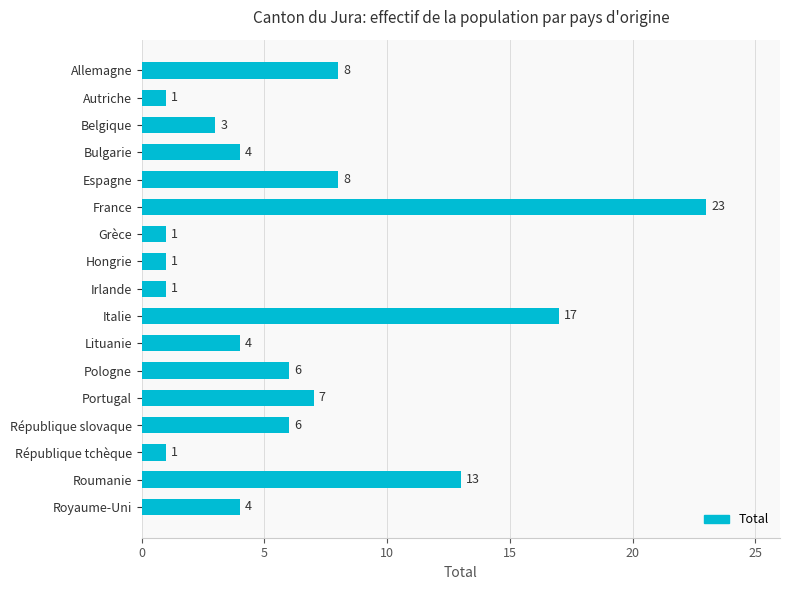

How many data points are less than 4?

6